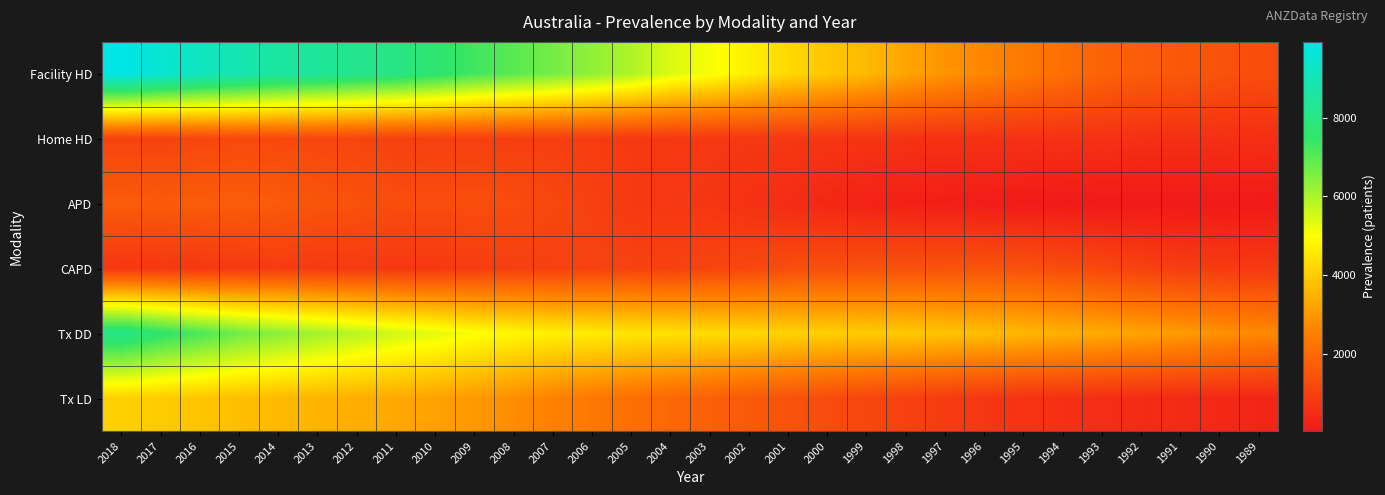

How many data points does each series have?

30